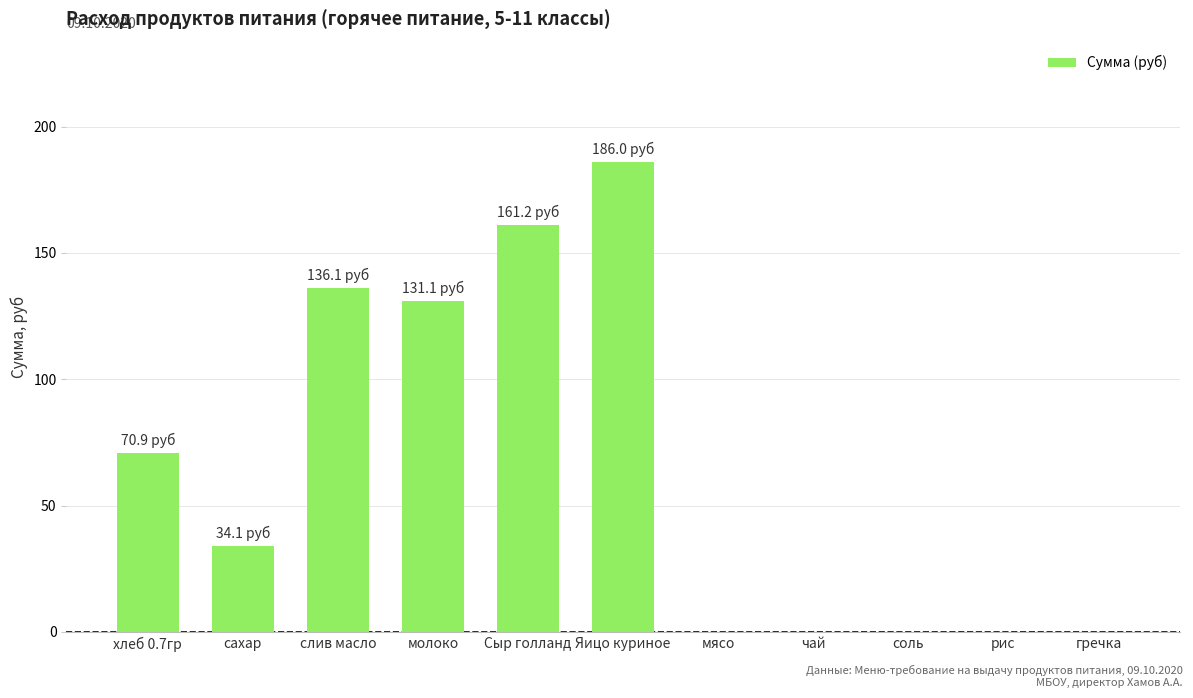

What is the sum of all values?

719.3